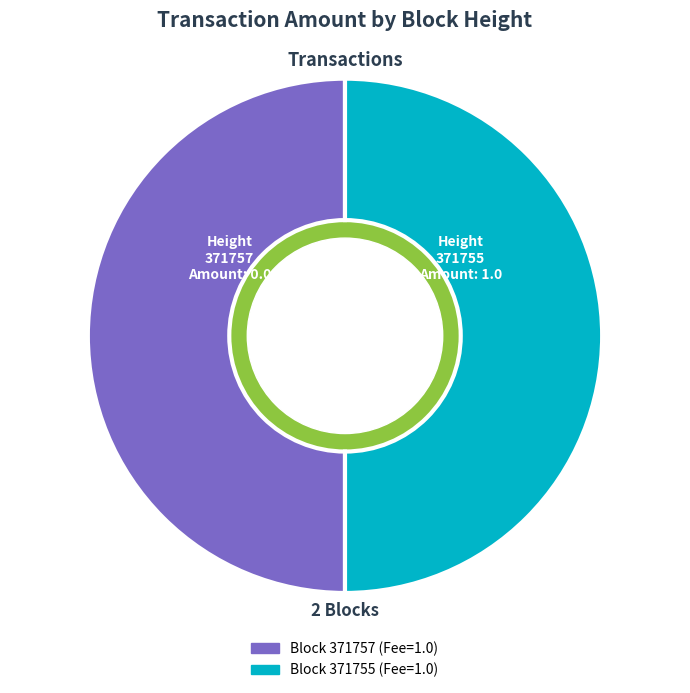

Count the number of slices in the pie.

2